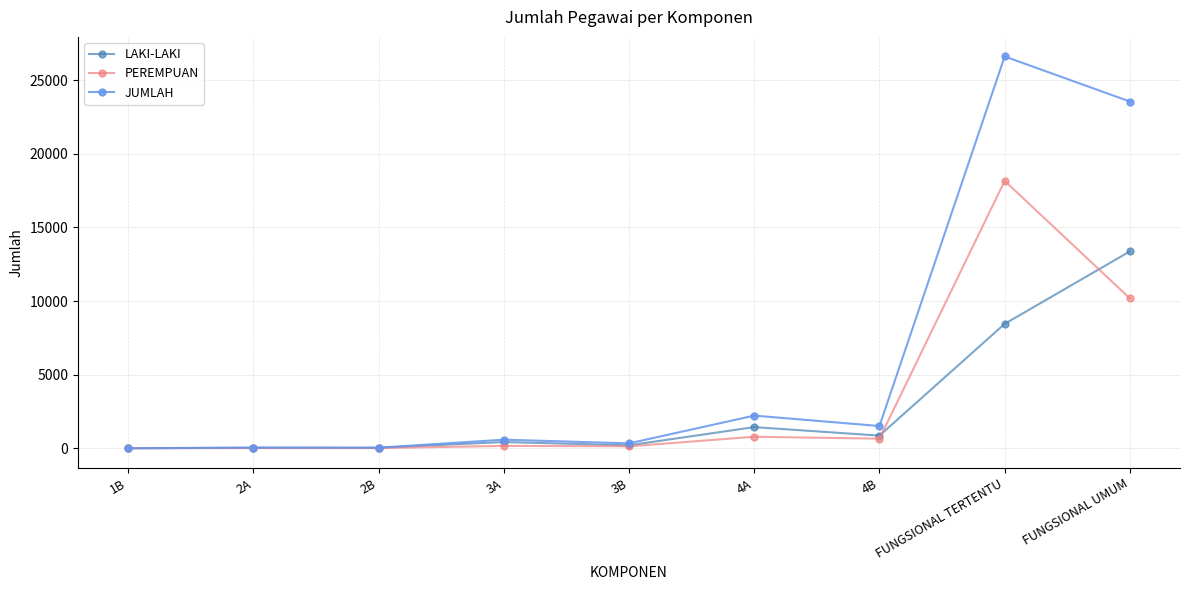

The JUMLAH series shows 331 at 3B. True or false?

True